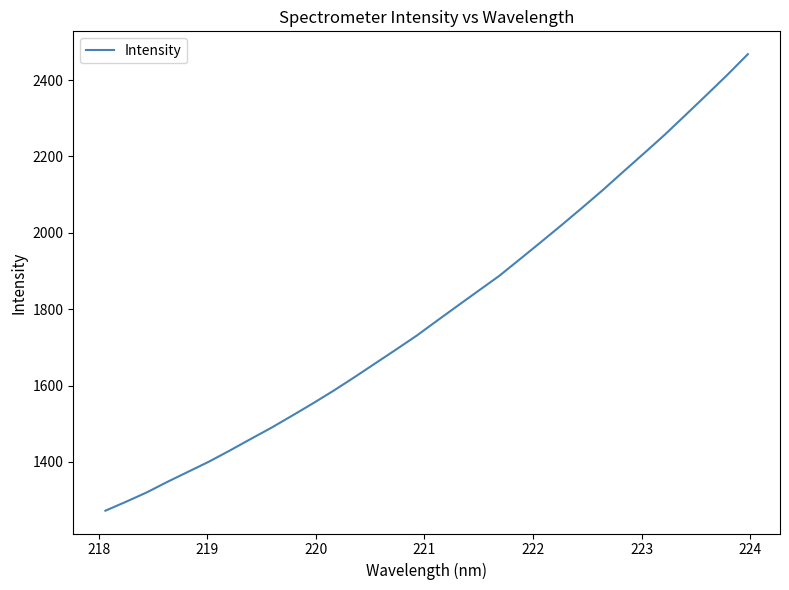

What is the sum of all values?

57353.2